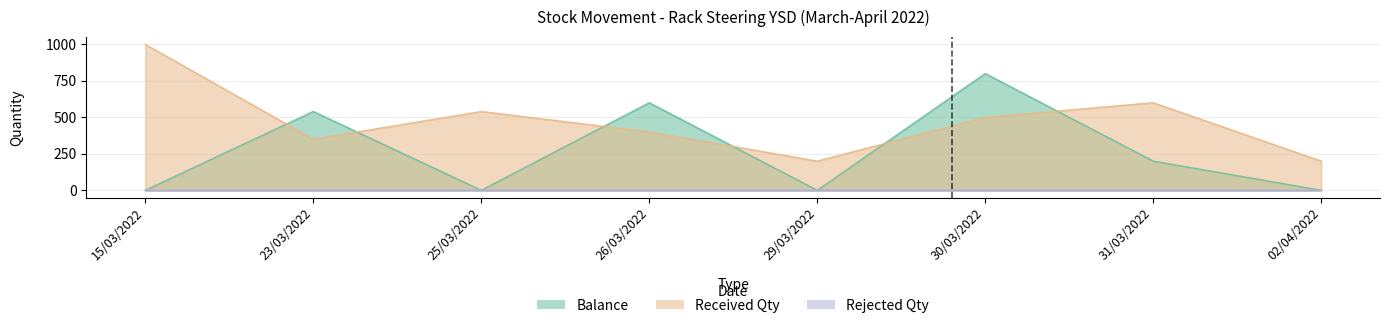

What position from the right is 29/03/2022?

4